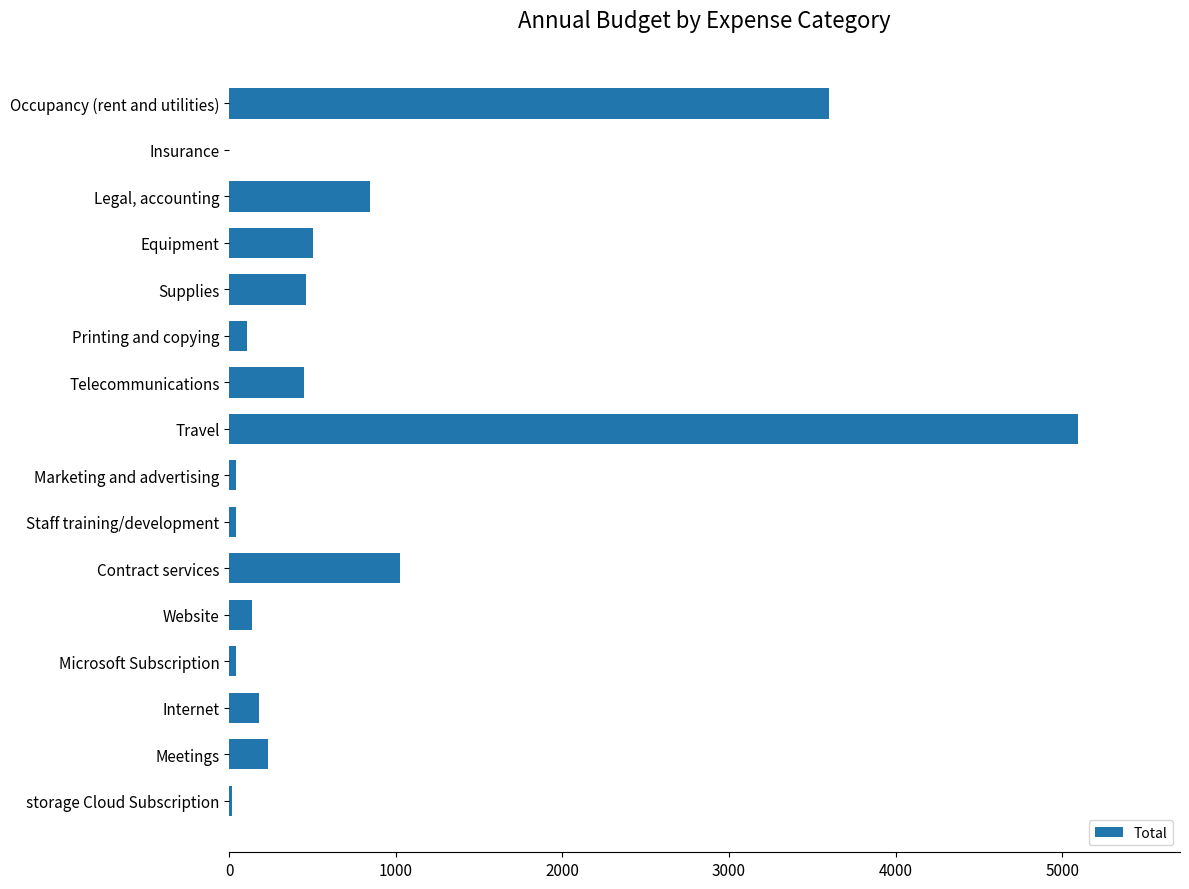

What is the sum of the values at Website and Travel?

5230.9